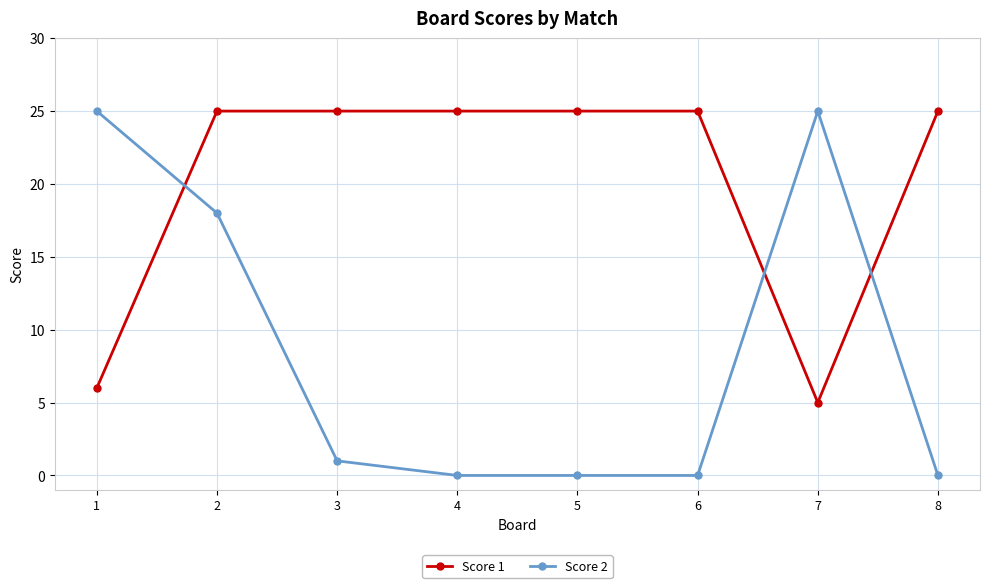

The Score 1 series shows 7 at 7. True or false?

False